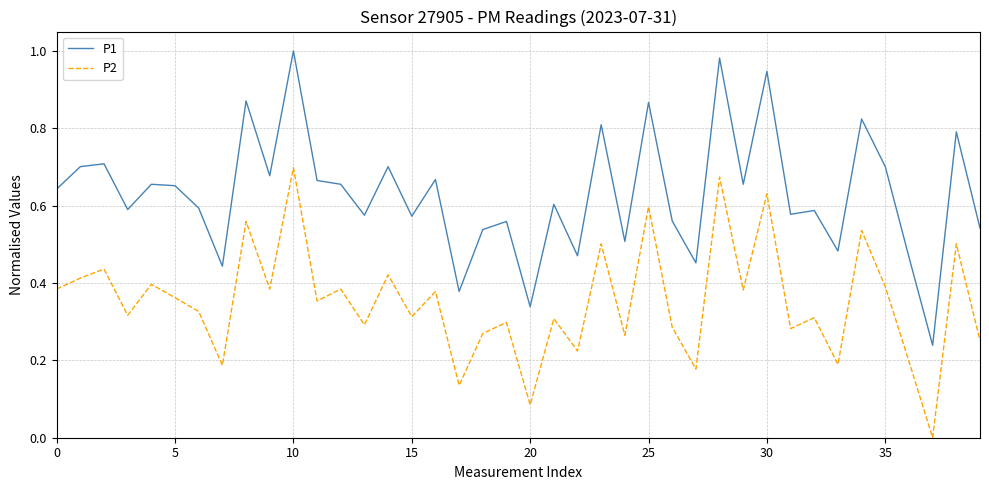

List the series in order of their overall mean, lowest first.

P2, P1